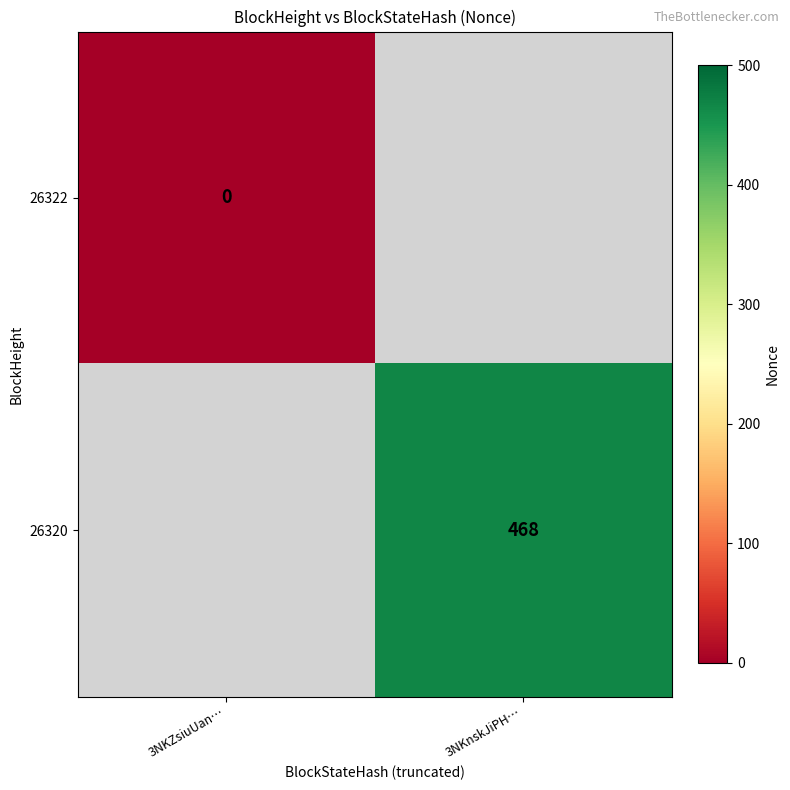

The 26320 series shows 127 at 3NKnskJiPH…. True or false?

False